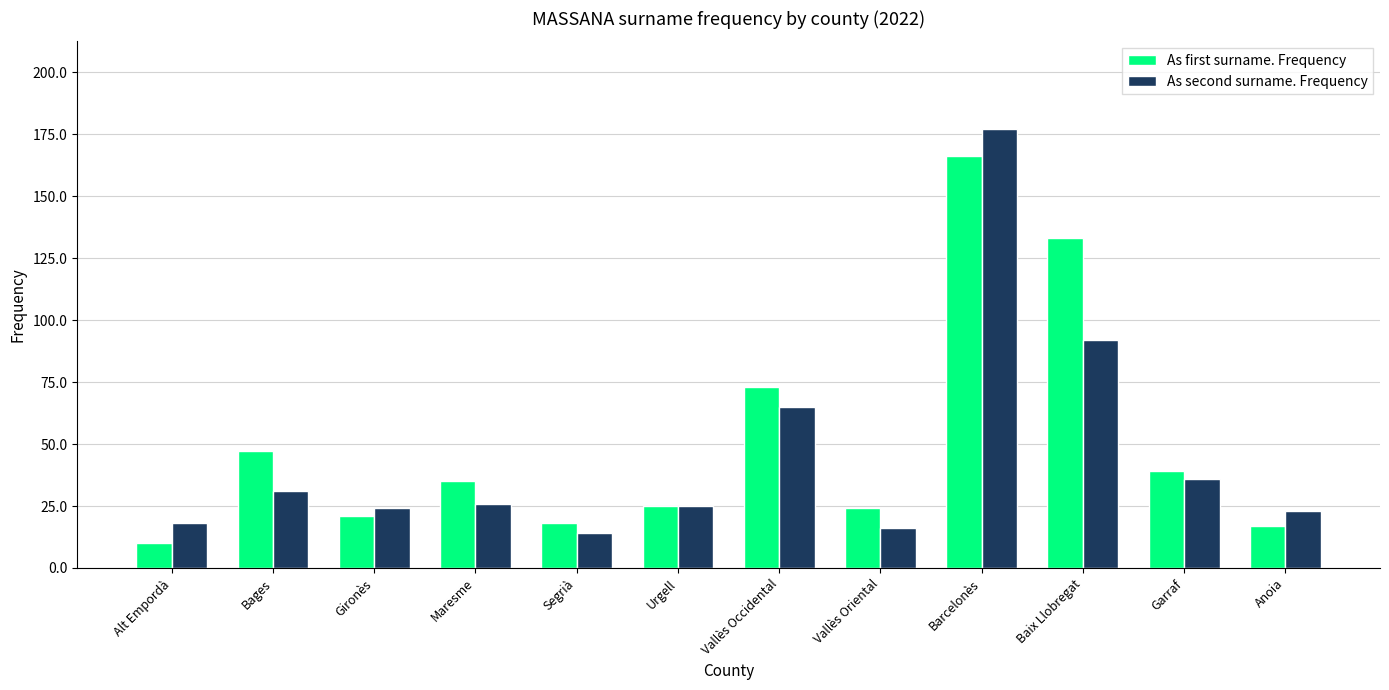

What is the approximate value of As second surname. Frequency at Baix Llobregat?

92